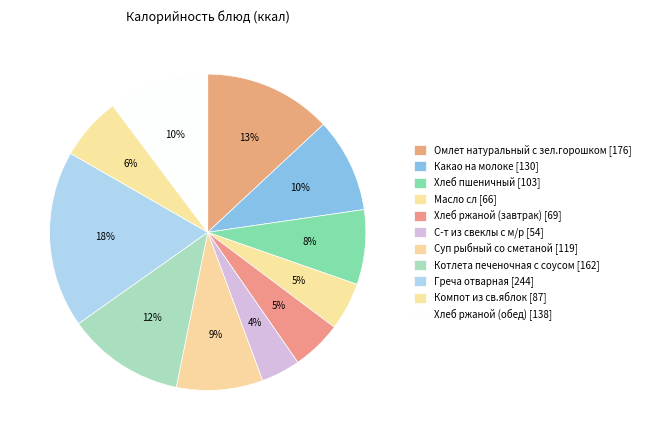

Rank the categories by value from lowest to highest.

С-т из свеклы с м/р, Масло сл, Хлеб ржаной (завтрак), Компот из св.яблок, Хлеб пшеничный, Суп рыбный со сметаной, Какао на молоке, Хлеб ржаной (обед), Котлета печеночная с соусом, Омлет натуральный с зел.горошком, Греча отварная